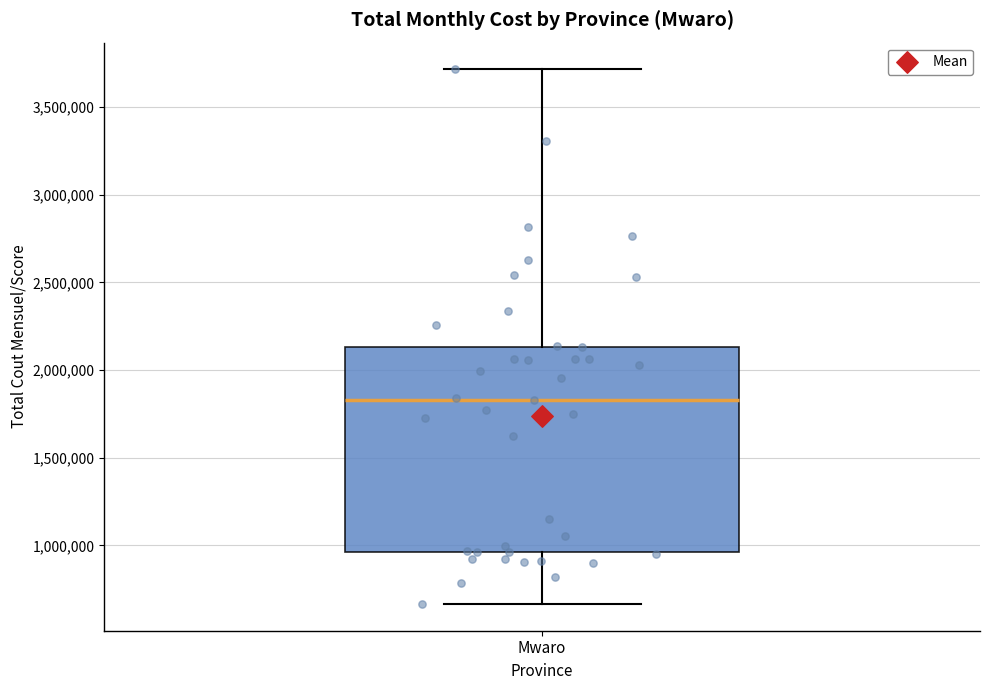

Read this box plot against the y-axis: the position of the median line, the range covered by the box, and the ends of both whiskers. The values are not printed on the chart, so give them approximately, as read against the axis.

median 1850000, box 950000 to 2150000, whiskers 650000 to 3700000